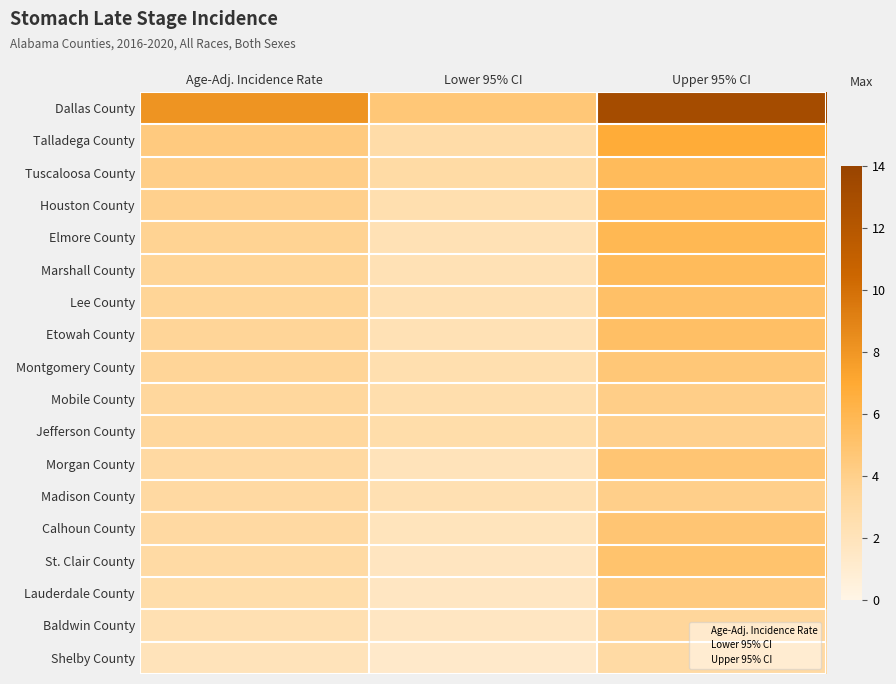

What is the minimum value shown in the chart?

1.3